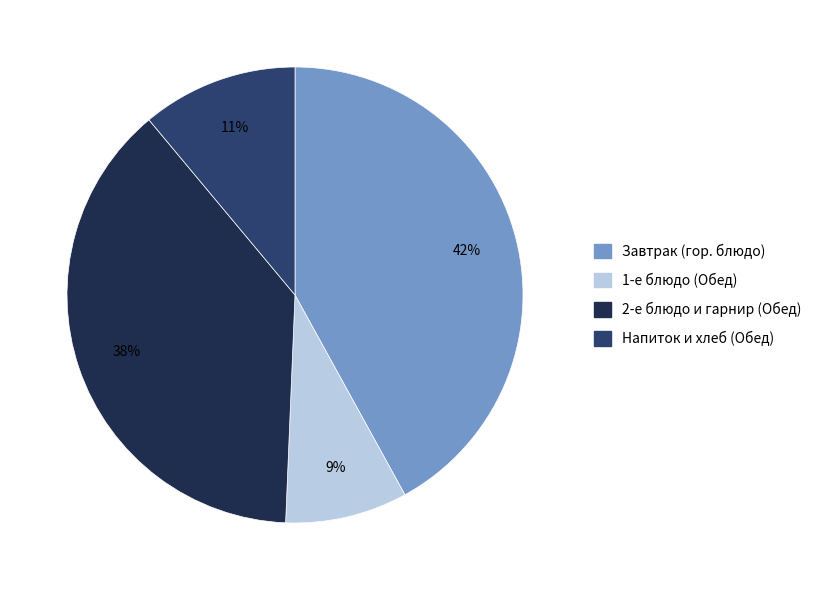

To the nearest percent, what is the difference between the largest and smallest slice percentages?

33%